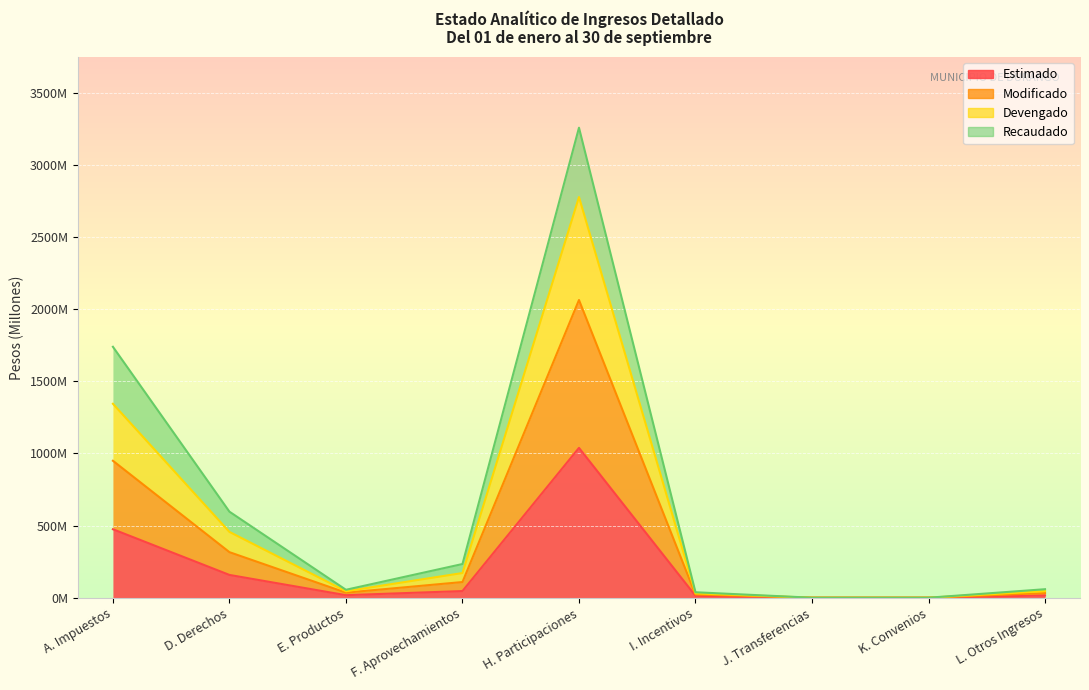

What is the greatest value displayed?

3257.1